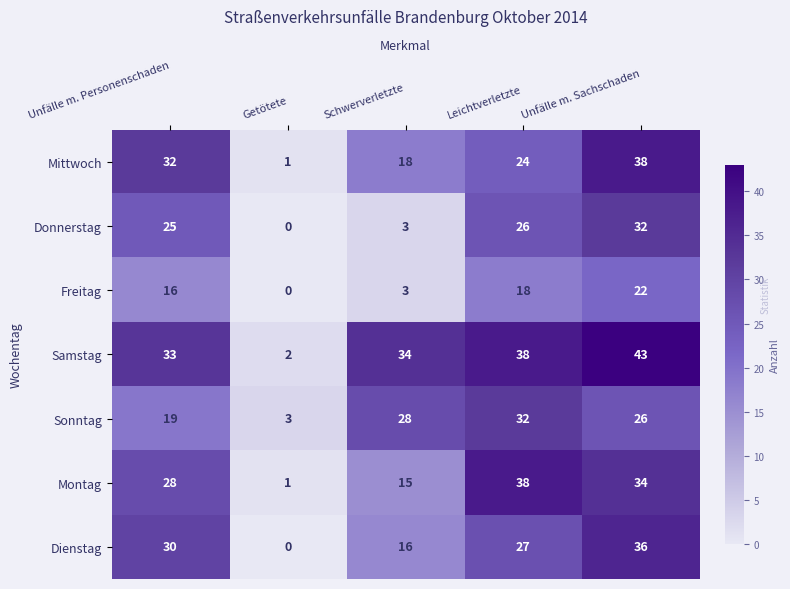

What is the average value of the Samstag series?

30